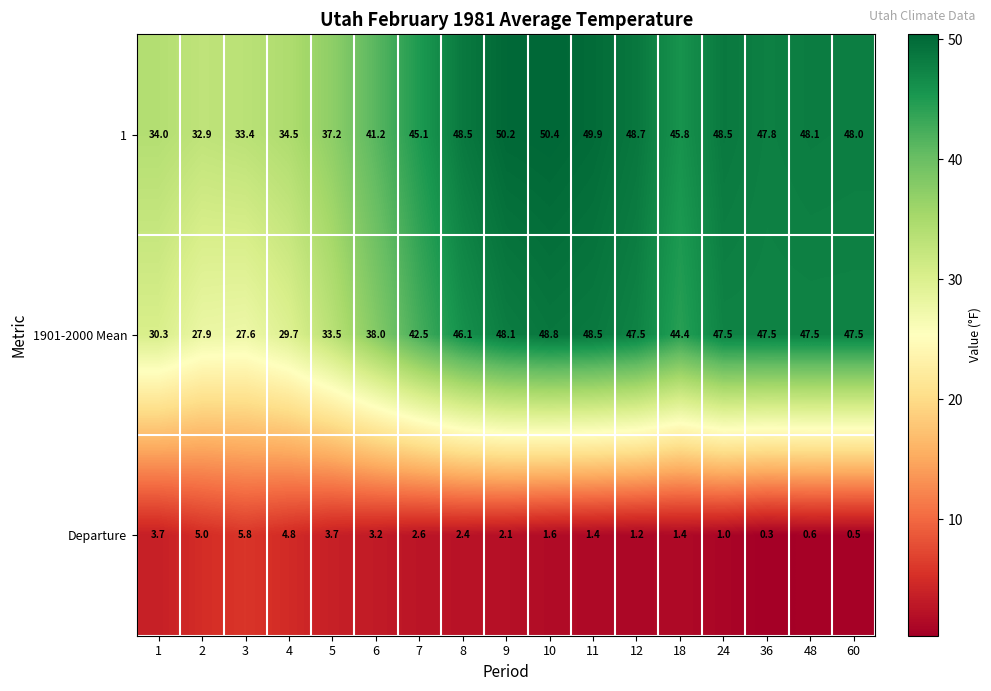

What is the difference between the maximum and minimum values in the 1 series?

17.5